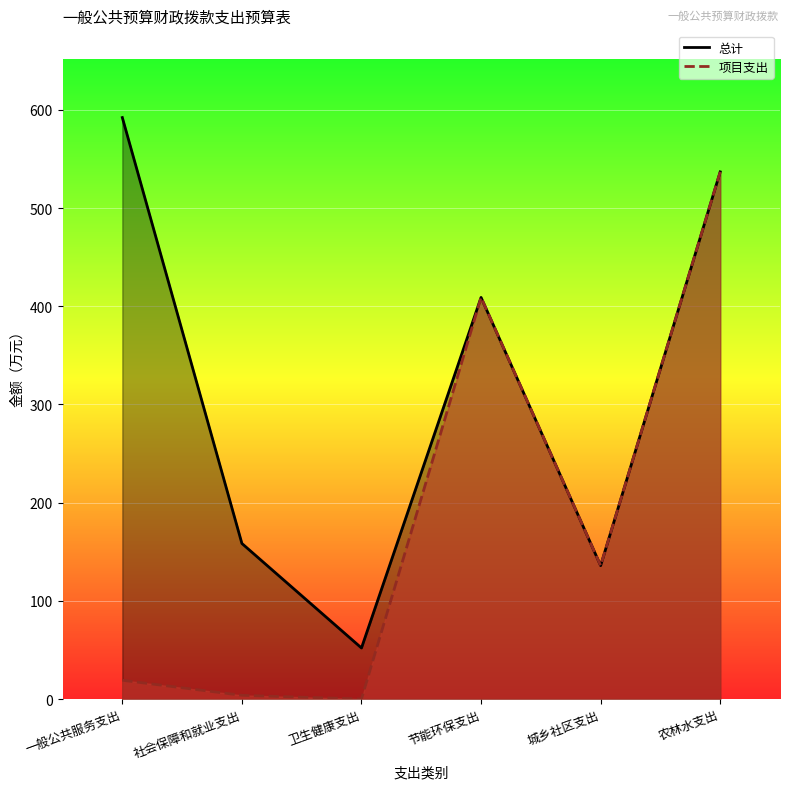

What is the highest value of the 项目支出 series?

536.9